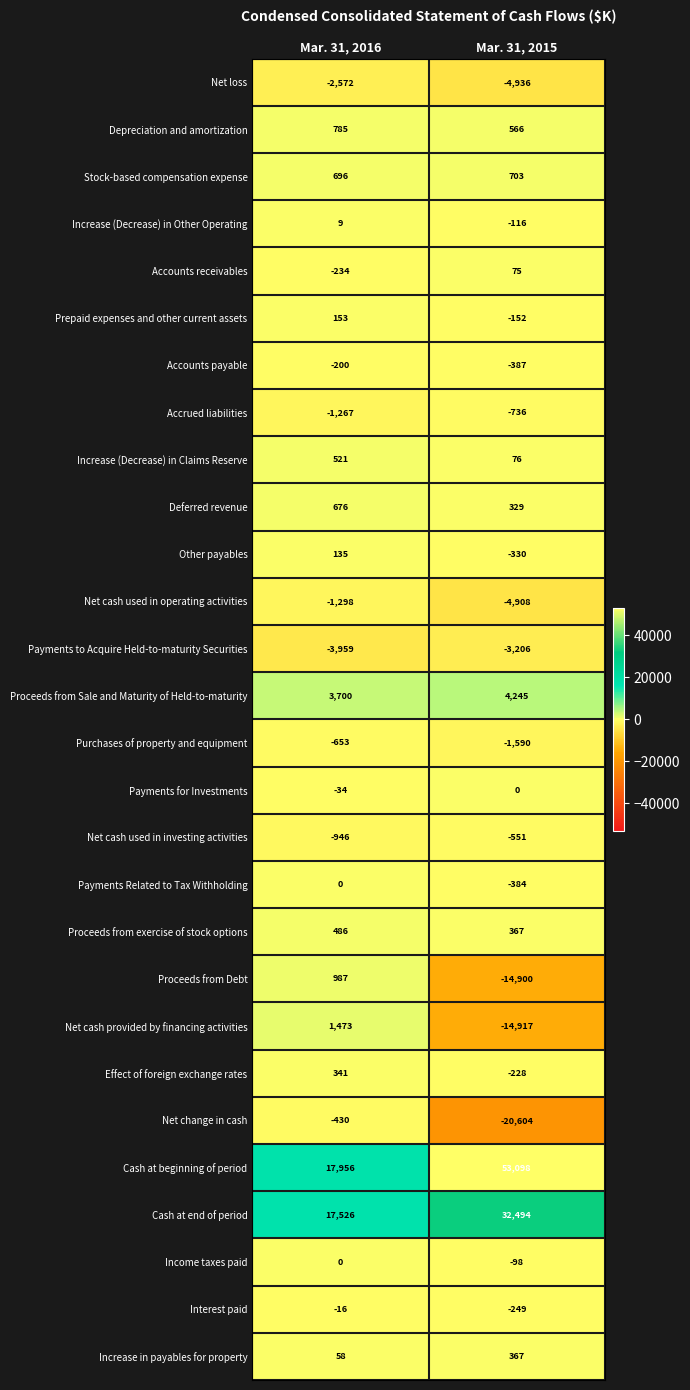

How many data points does each series have?

2